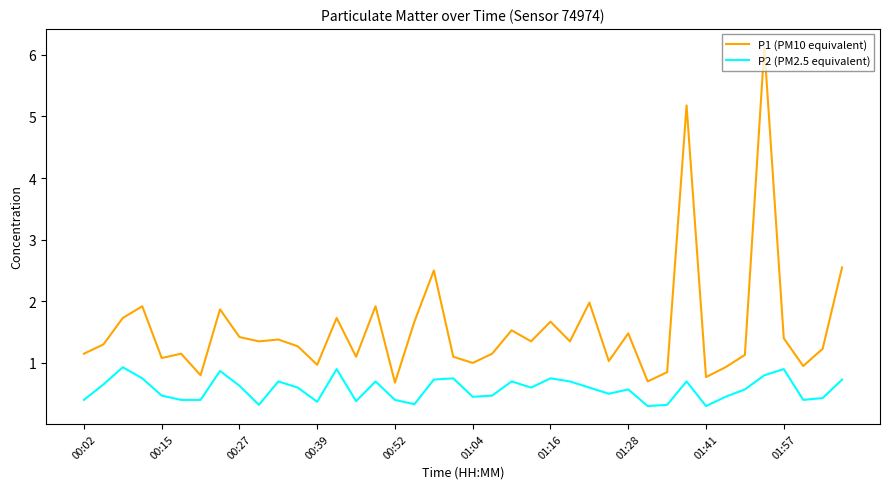

List the series in order of their overall mean, lowest first.

P2 (PM2.5 equivalent), P1 (PM10 equivalent)